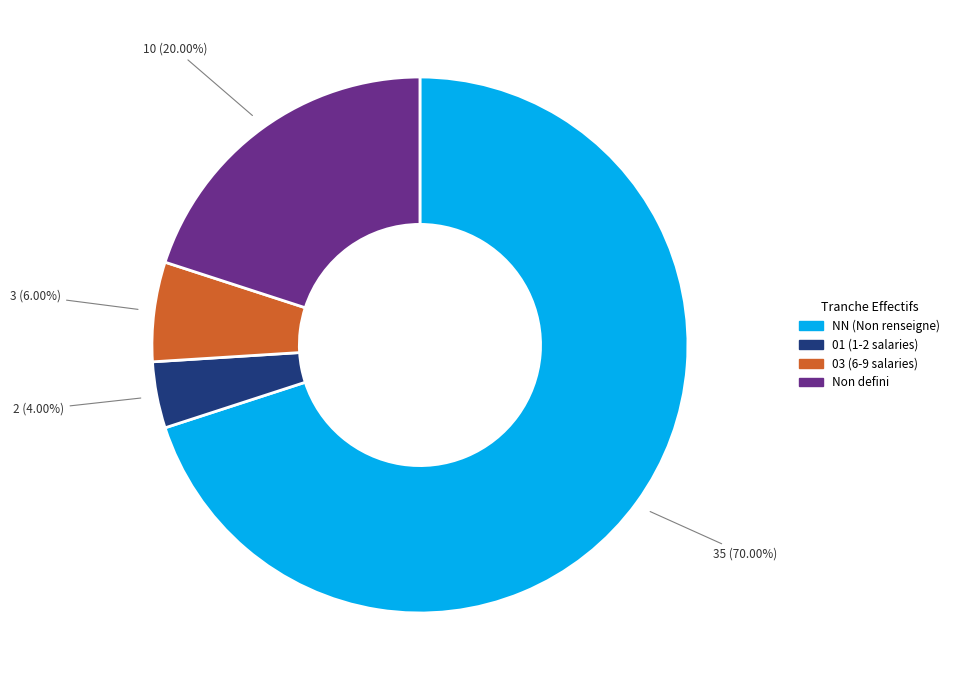

To the nearest percent, what is the average slice percentage?

25%